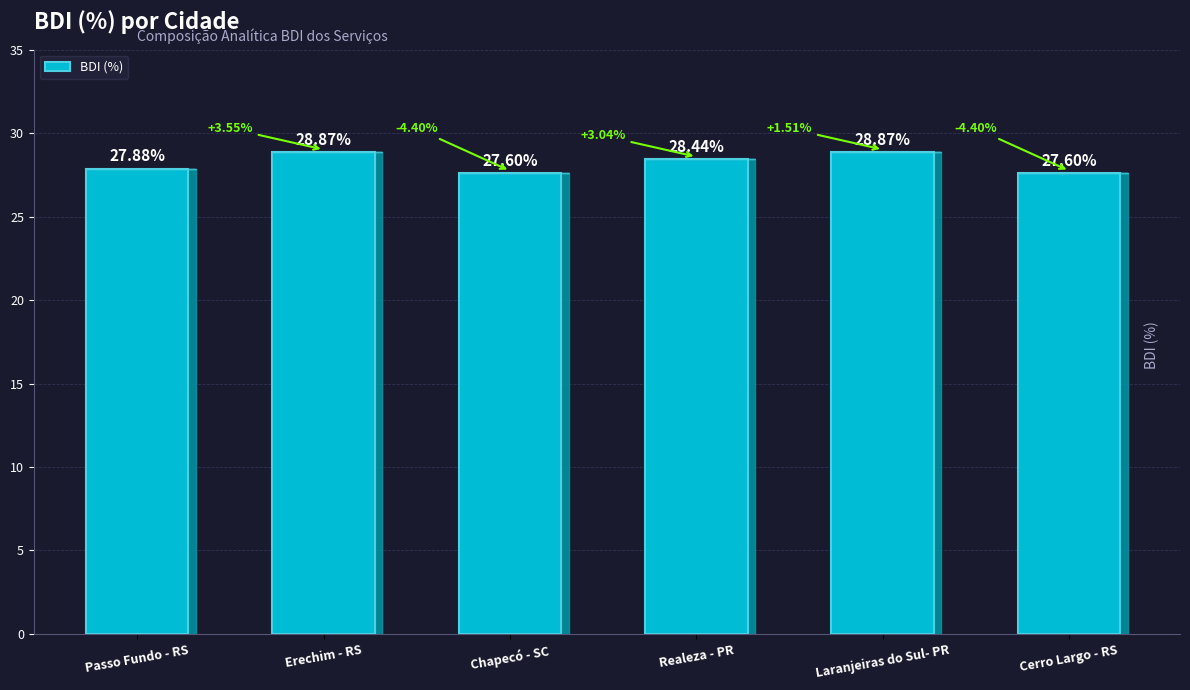

Reading left to right, what are all the values shown in this chart?

27.9	28.9	27.6	28.4	28.9	27.6